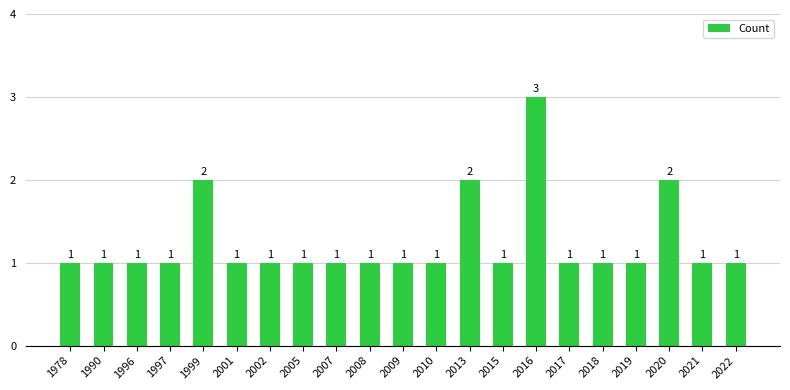

Reading left to right, list all the values displayed in this chart.

1	1	1	1	2	1	1	1	1	1	1	1	2	1	3	1	1	1	2	1	1